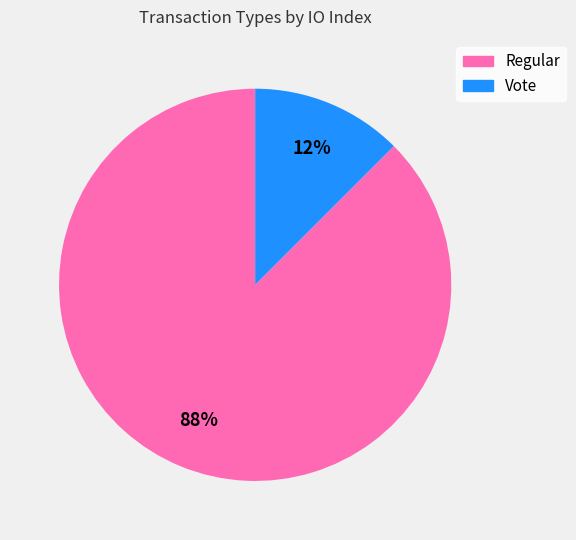

Which category has the smallest portion of the pie?

Vote